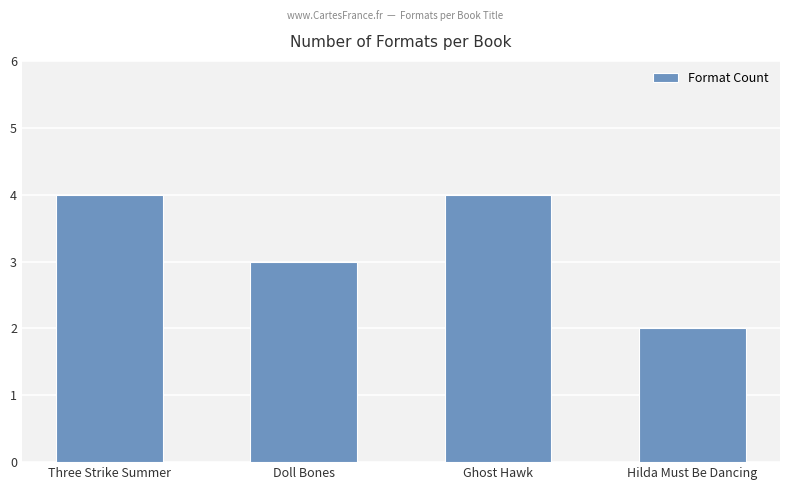

What is the sum of all values?

13